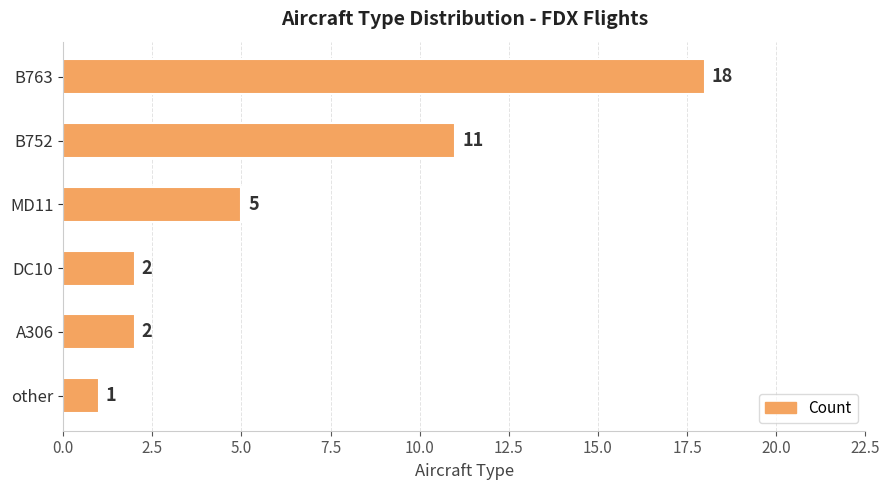

True or false: the data shows 11 at B752.

True